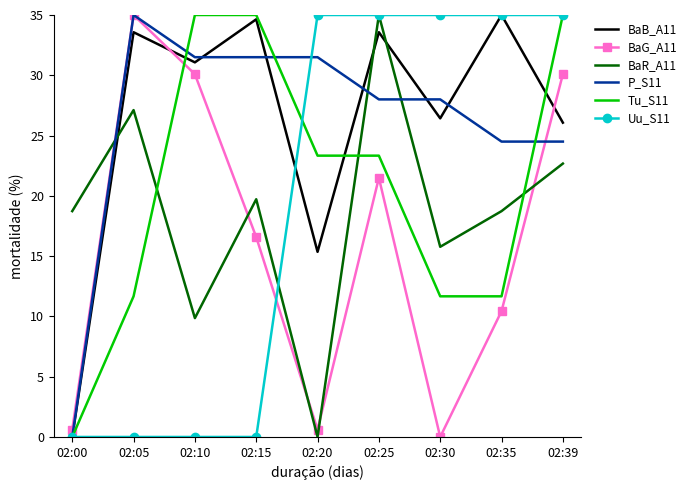

What is the total value across all series at 02:30?

116.9